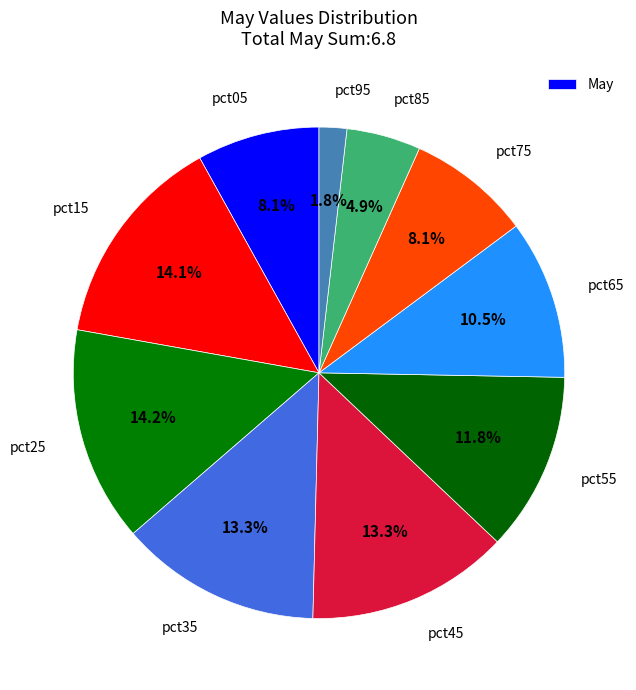

Does any single category account for the majority?

No